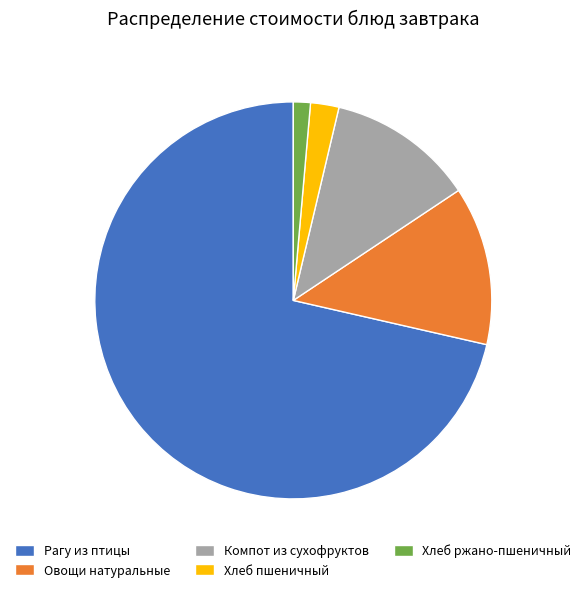

True or false: Овощи натуральные accounts for 13% of the total.

True